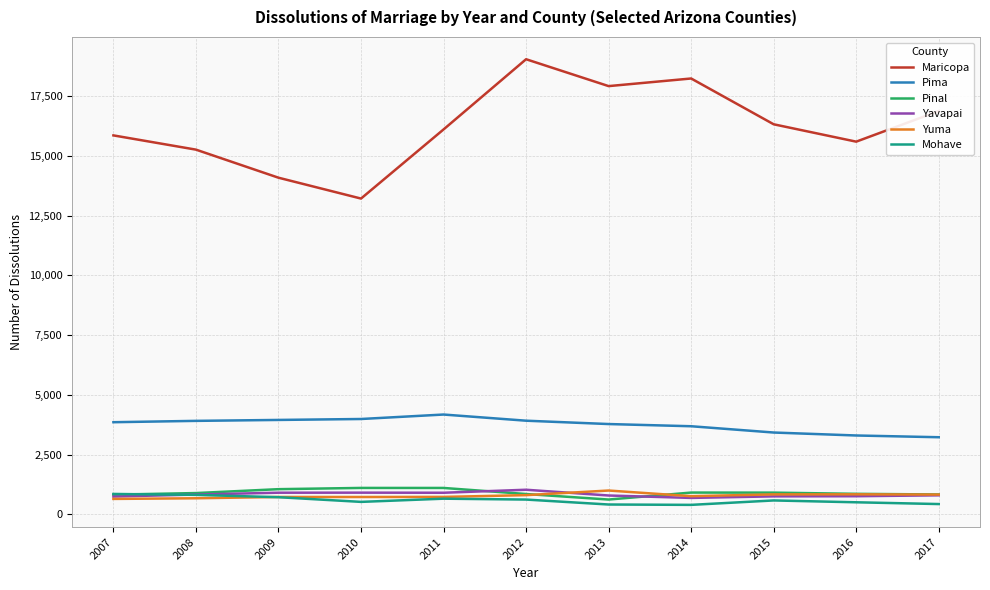

What is the minimum value for Pinal?

617